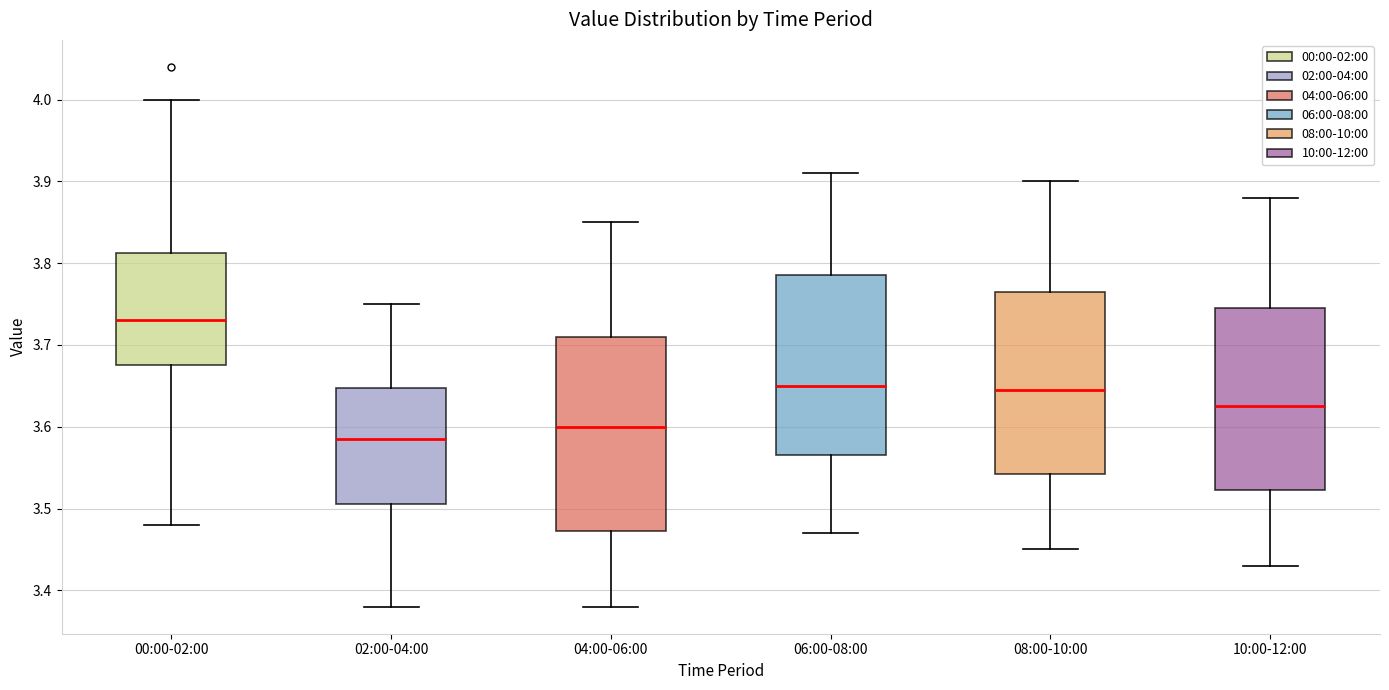

Which box's median line is the lowest?

02:00-04:00